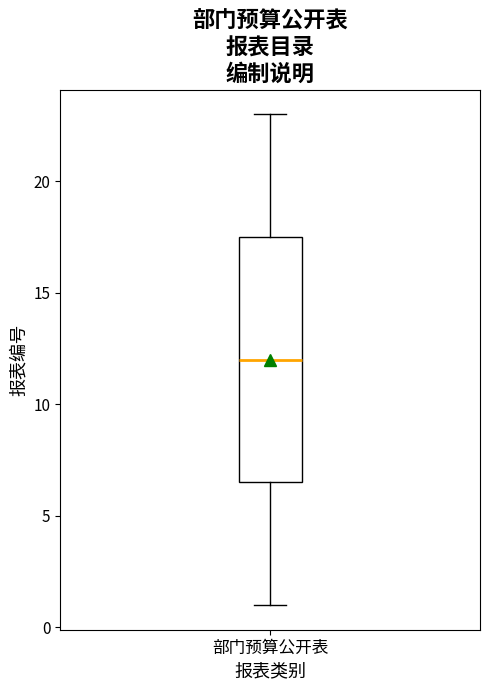

Read this box plot against the y-axis: the position of the median line, the range covered by the box, and the ends of both whiskers. The values are not printed on the chart, so give them approximately, as read against the axis.

median 12.0, box 6.5 to 17.5, whiskers 1.0 to 23.0